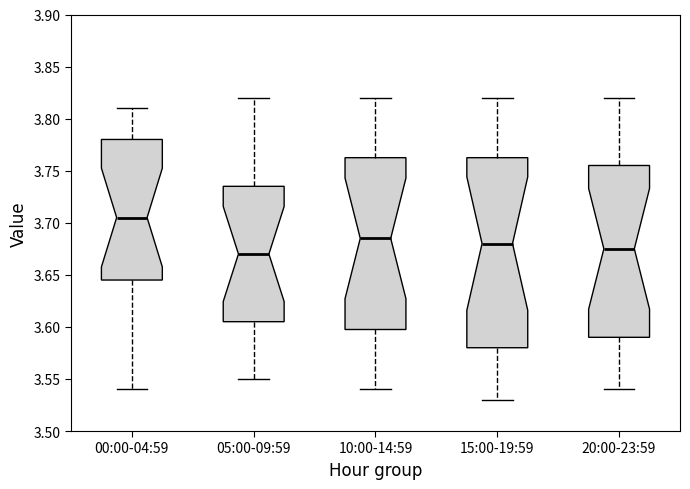

Where does the median line of the box for 10:00-14:59 sit on the y-axis? The values are not printed on the chart, so give them approximately, as read against the axis.

3.685